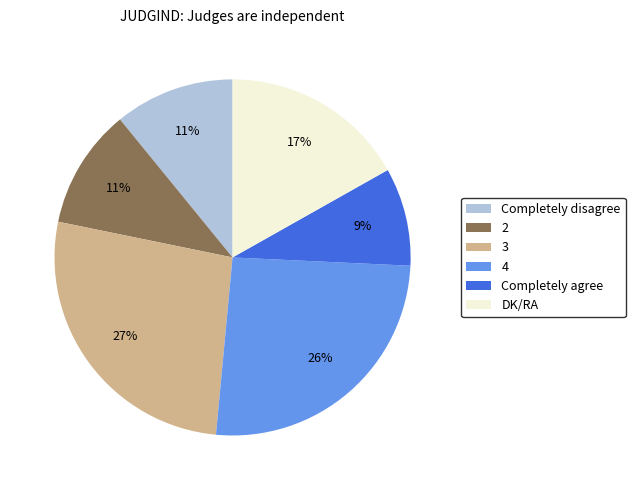

True or false: 4 accounts for 26% of the total.

True